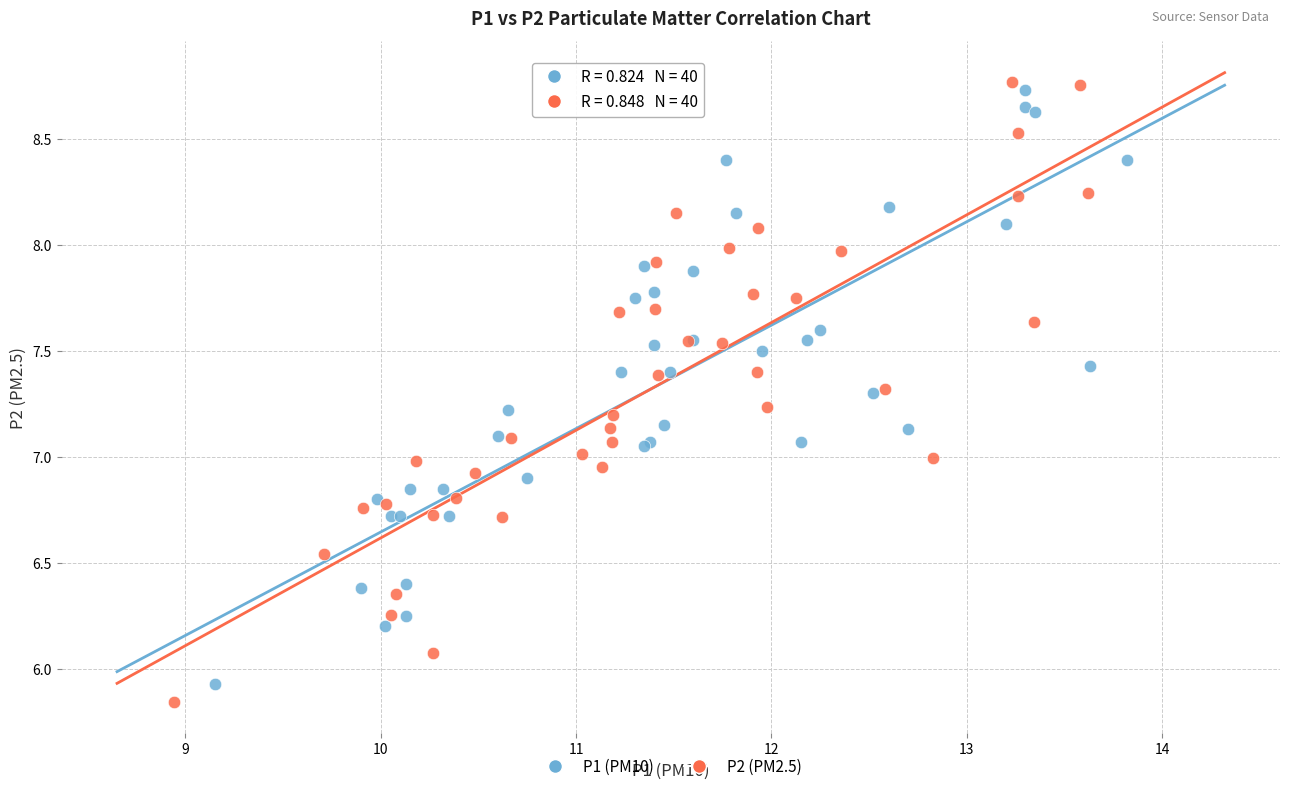

What are all the series names shown in the legend?

P1 (PM10), P2 (PM2.5)